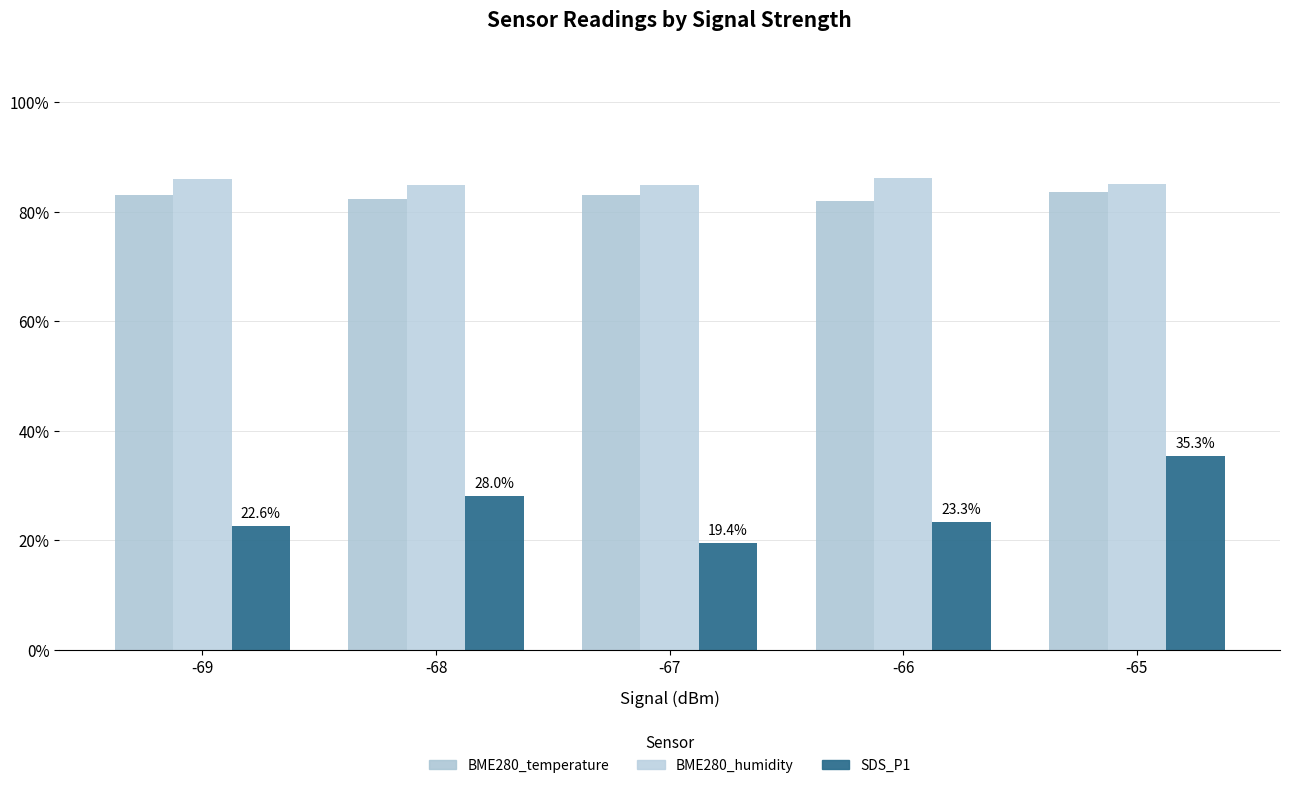

How many data points in BME280_temperature are above 83?

3